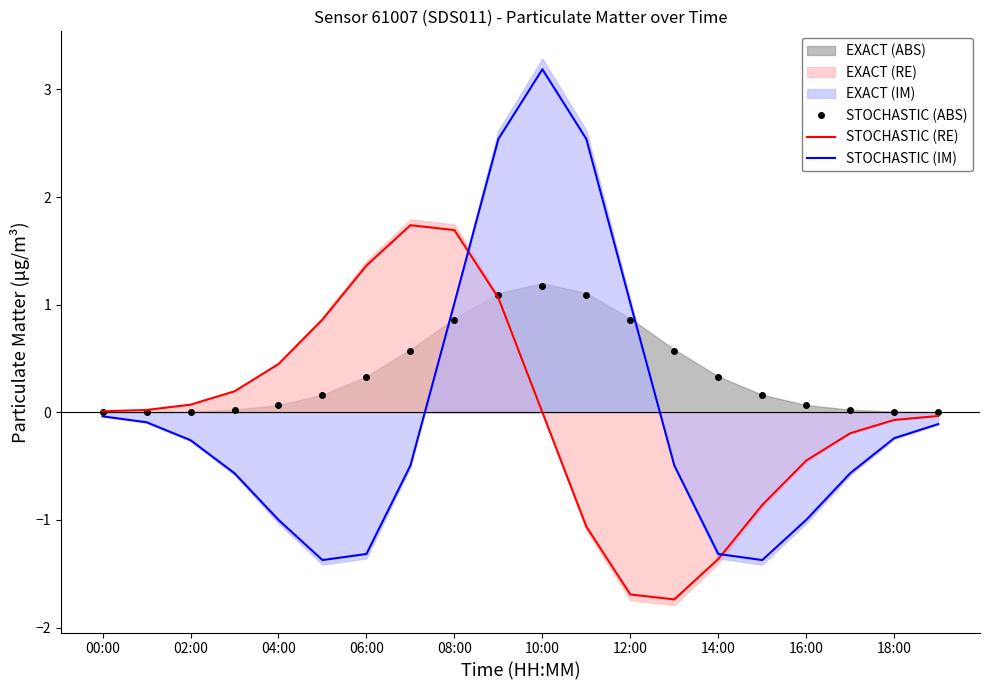

List the series in order of their peak value, highest first.

STOCHASTIC (IM), STOCHASTIC (RE), STOCHASTIC (ABS)